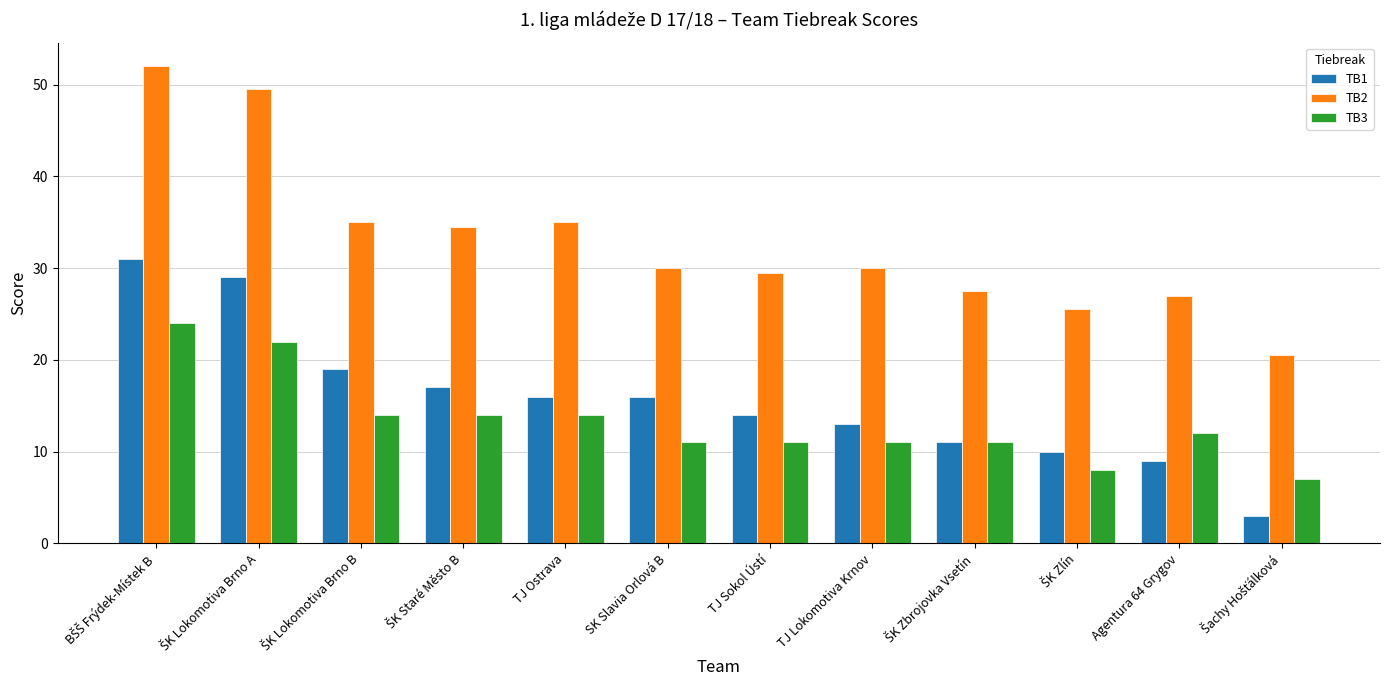

What is the lowest value of the TB1 series?

3.0